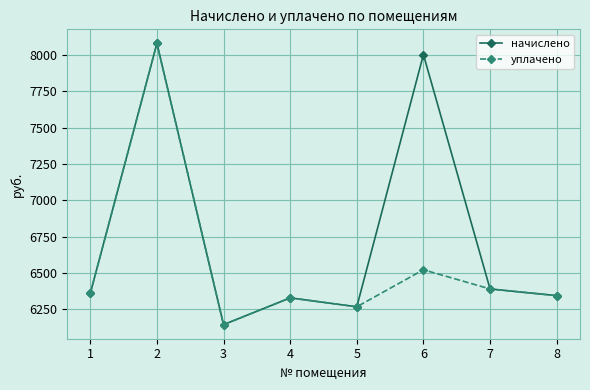

Where does the начислено series first go above 6359?

1